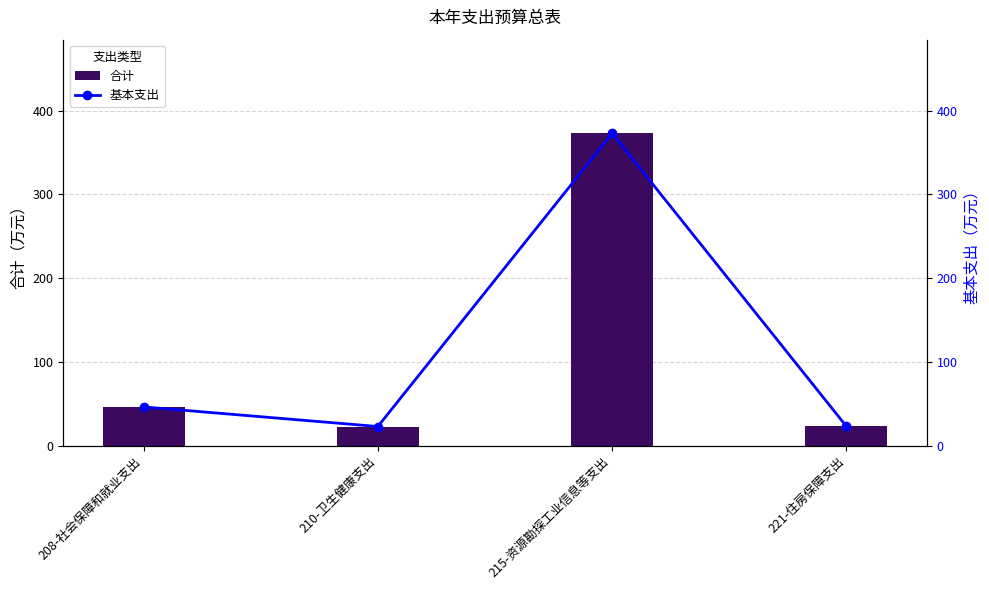

What is the difference between the 基本支出 values at 221-住房保障支出 and 210-卫生健康支出?

0.1